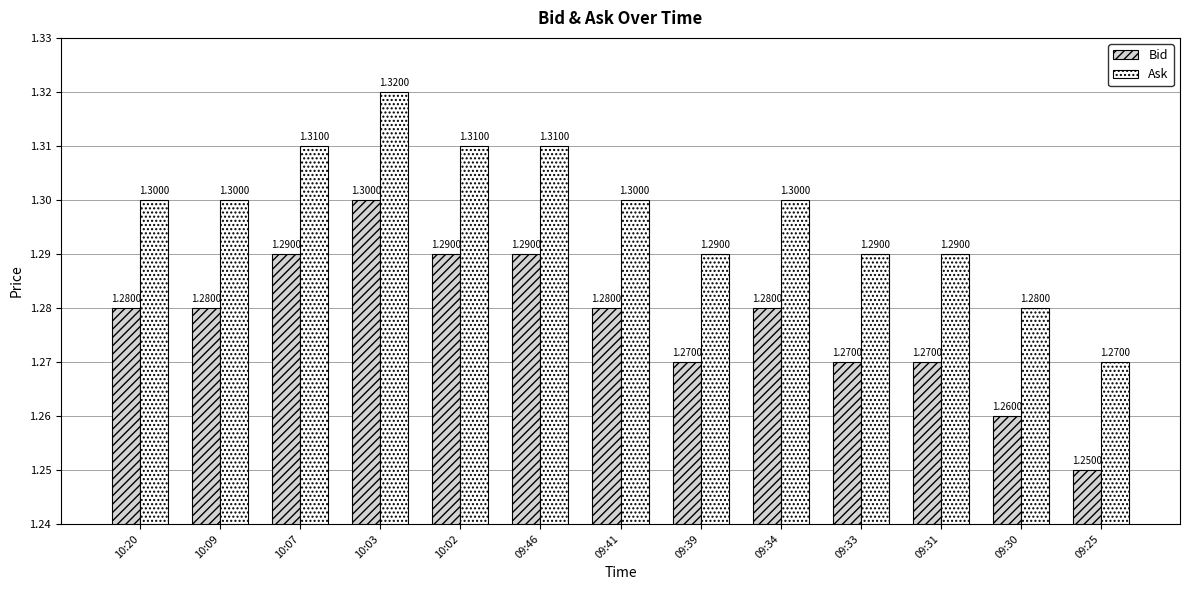

What are all the series names shown in the legend?

Bid, Ask